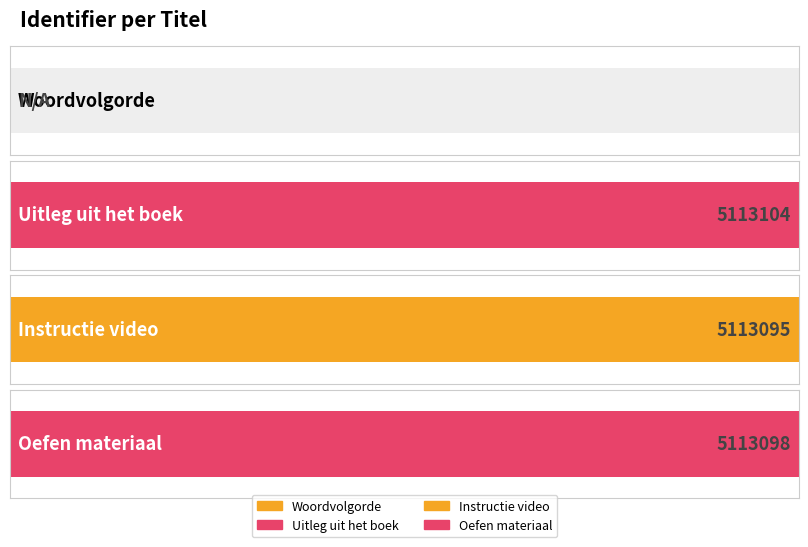

The value at Oefen materiaal is 5113098. True or false?

True